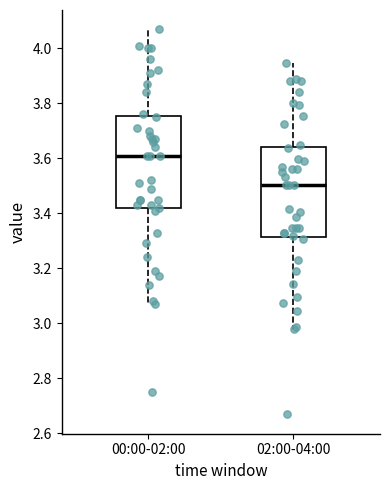

Reading left to right, read every box against the y-axis: the position of its median line, the range the box covers, and the ends of its whiskers. The values are not printed on the chart, so give them approximately, as read against the axis.

00:00-02:00: median 3.62, box 3.42 to 3.76, whiskers 3.08 to 4.08
02:00-04:00: median 3.50, box 3.32 to 3.64, whiskers 2.98 to 3.94